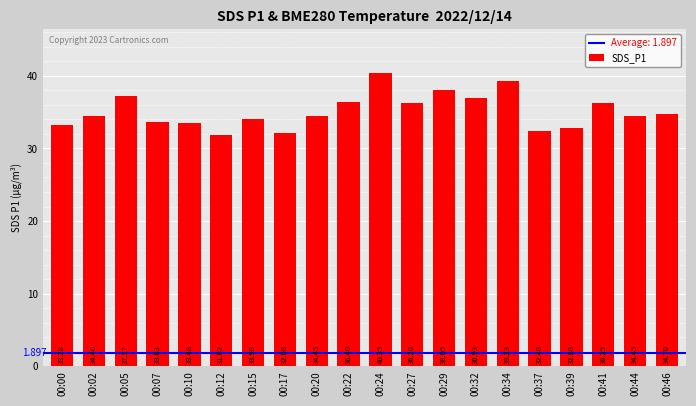

Which label corresponds to the largest value in the chart?

00:24